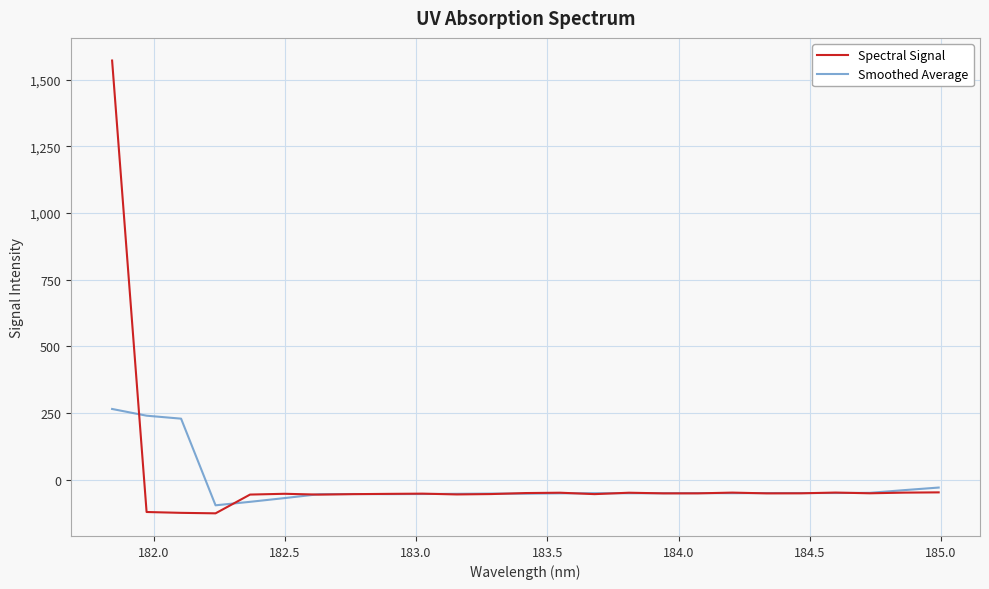

What is the maximum value for Spectral Signal?

1572.2